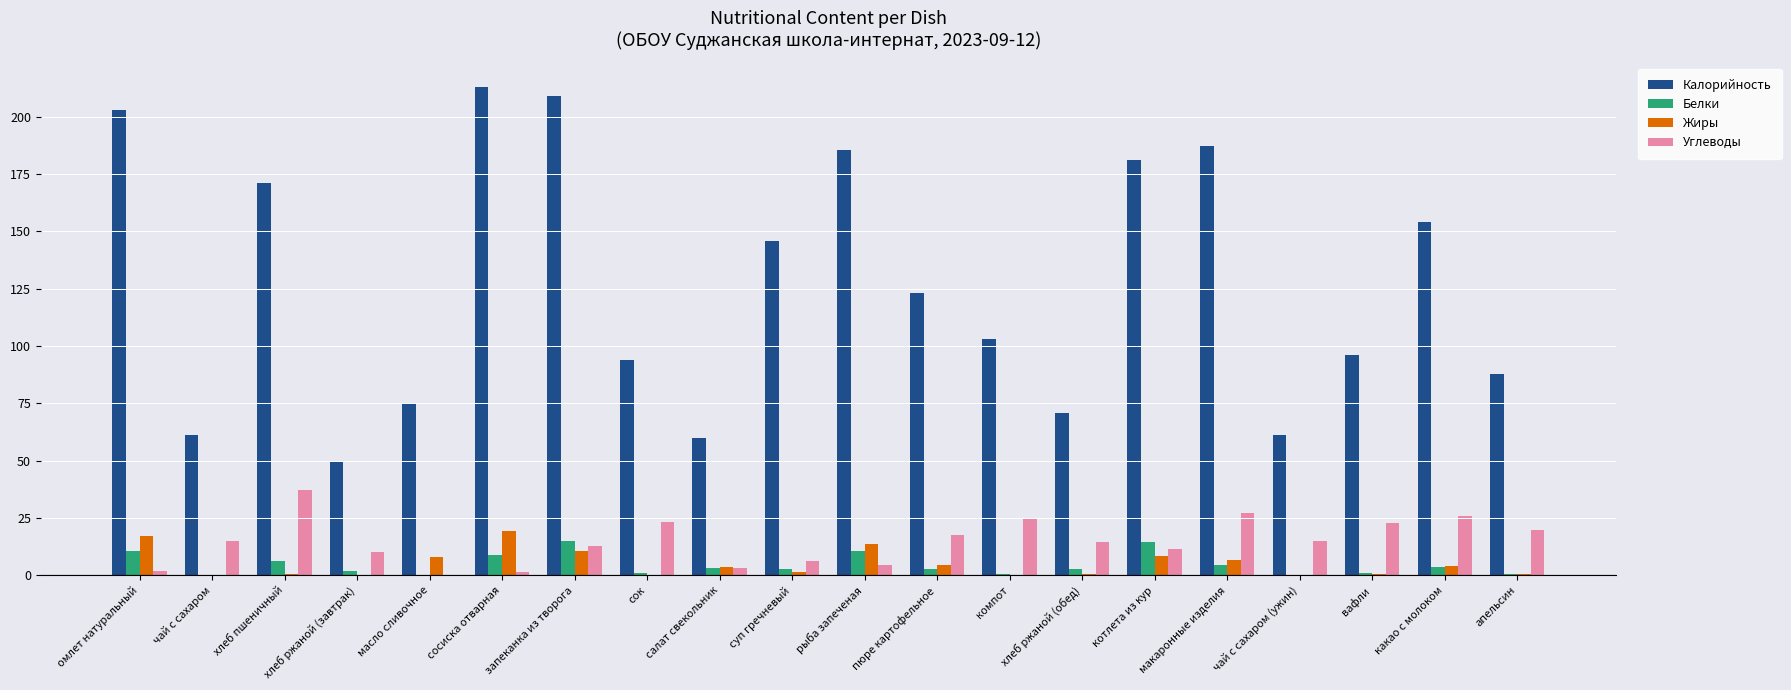

What is the sum of all Углеводы values?

296.0